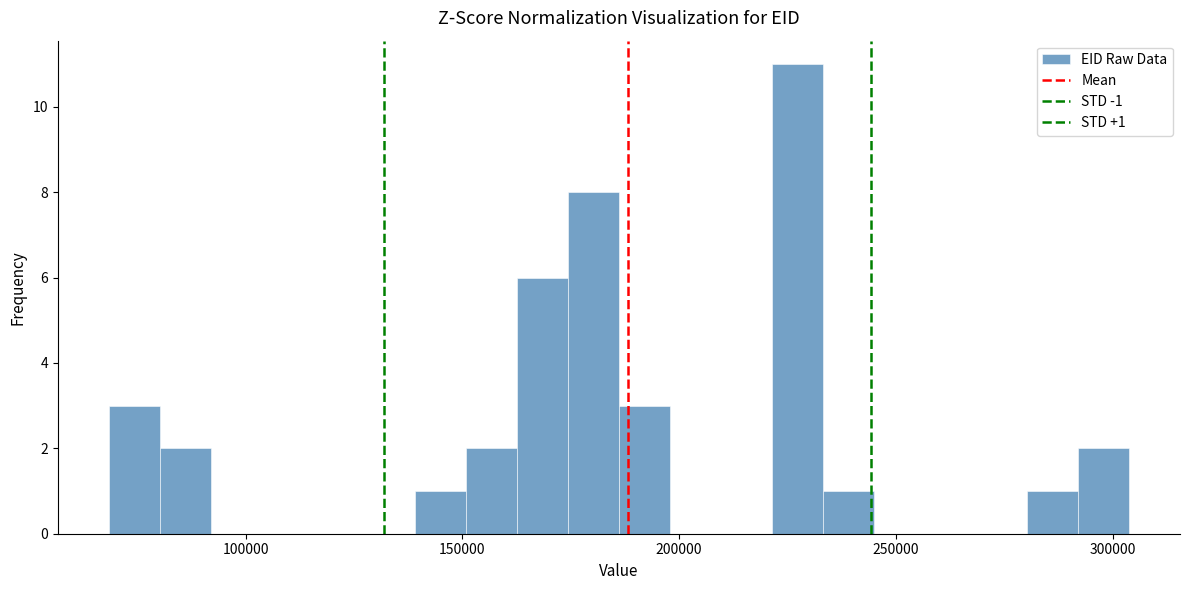

Read against the x-axis, roughly where is the centre of the tallest bar?

225000